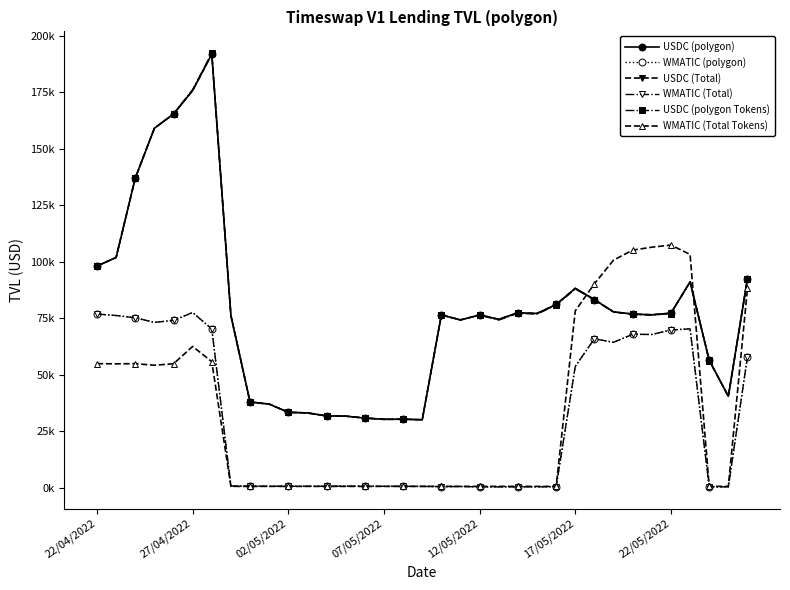

What is the value of the USDC (polygon Tokens) point at the 7th from the left?

192280.1